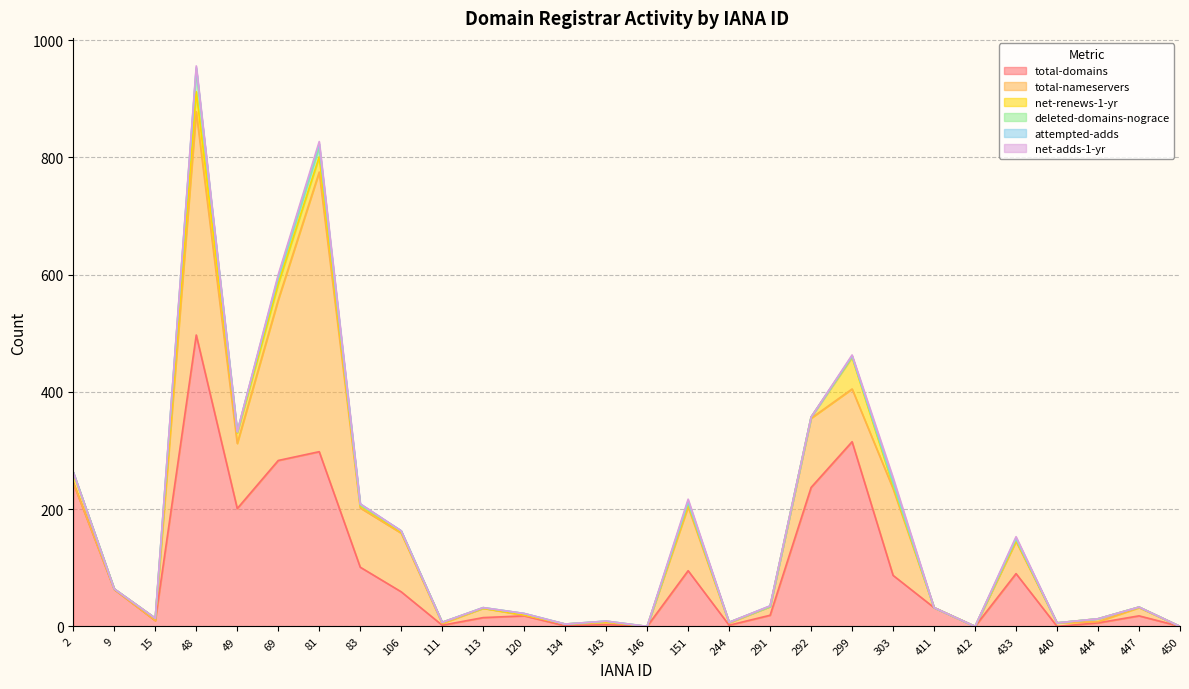

What is the average value of the deleted-domains-nograce series?

3